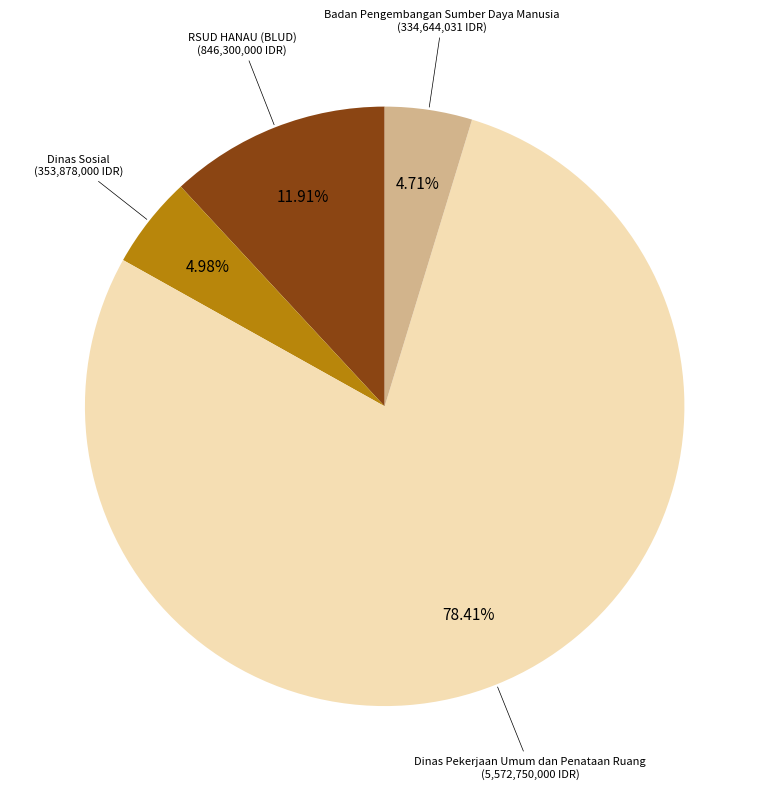

How many segments does this pie chart have?

4